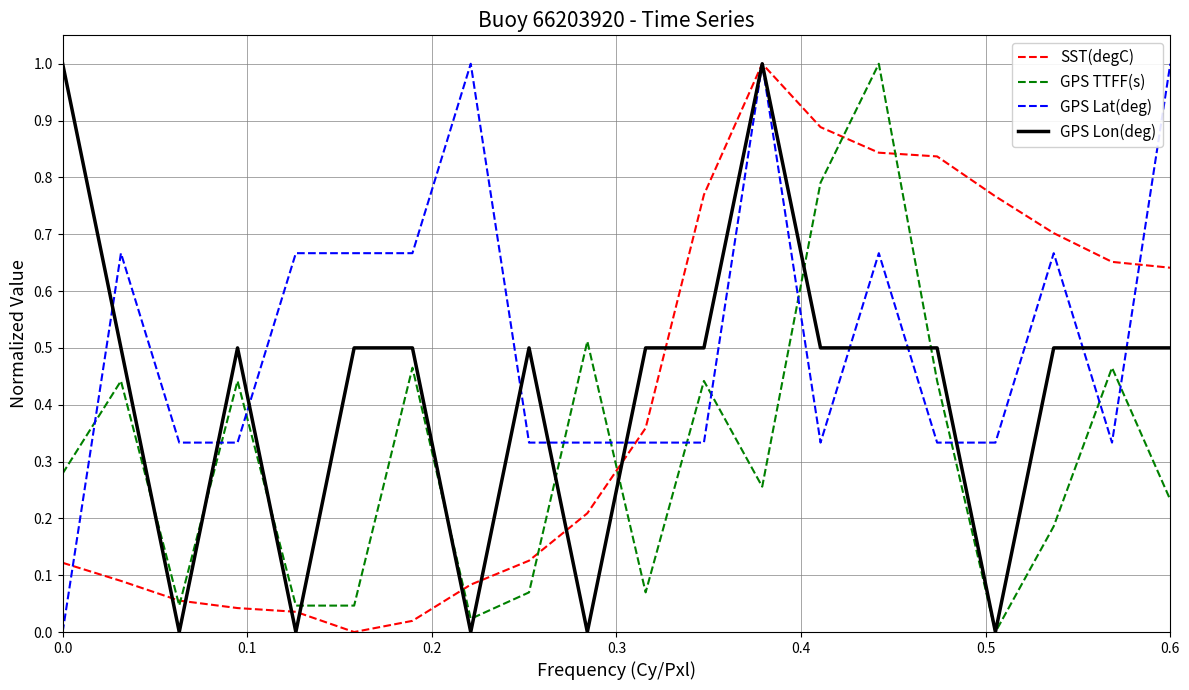

How many categories are shown in the chart?

20